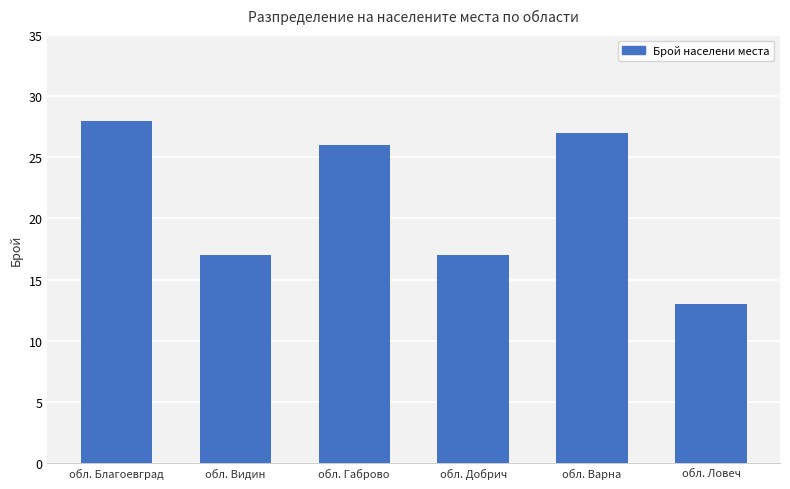

Reading left to right, transcribe all the data shown in this chart.

обл. Благоевград=28	обл. Видин=17	обл. Габрово=26	обл. Добрич=17	обл. Варна=27	обл. Ловеч=13